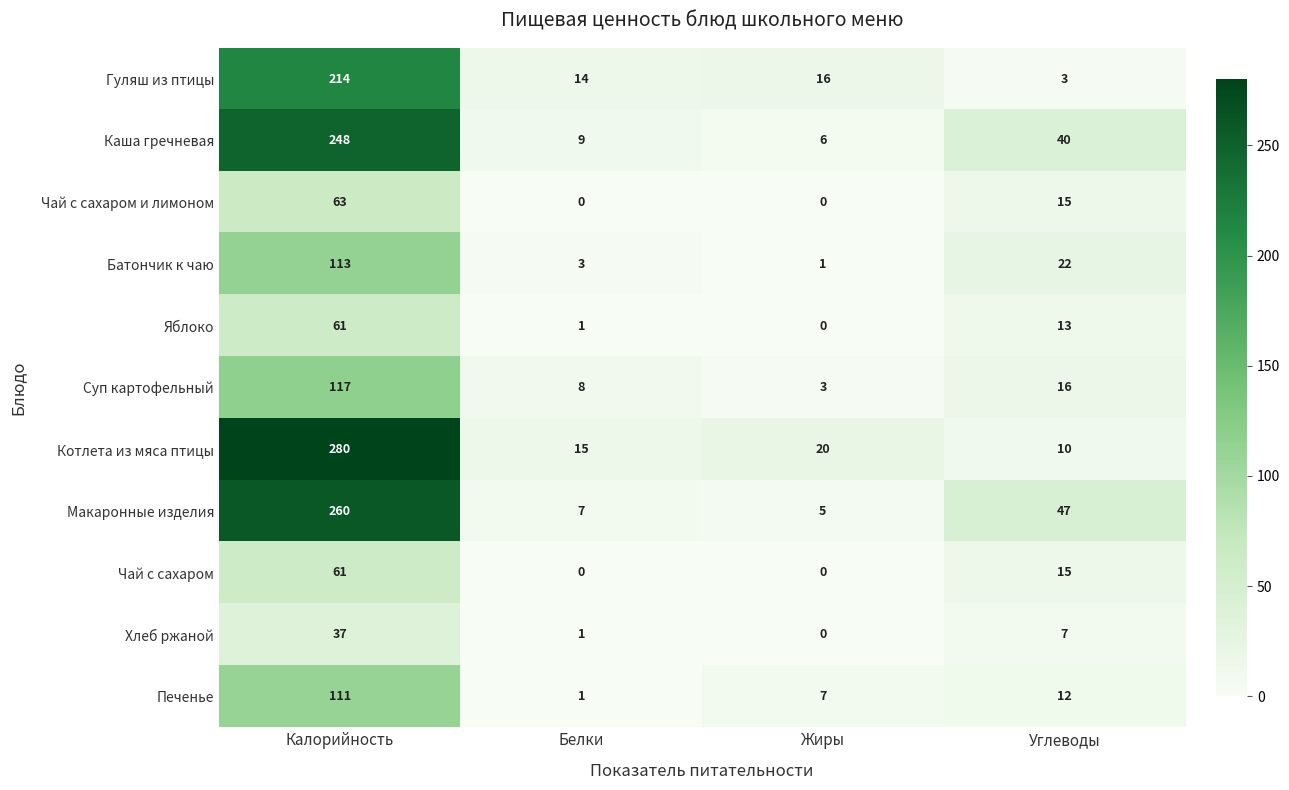

True or false: Суп картофельный has a value of 2 at Белки.

False